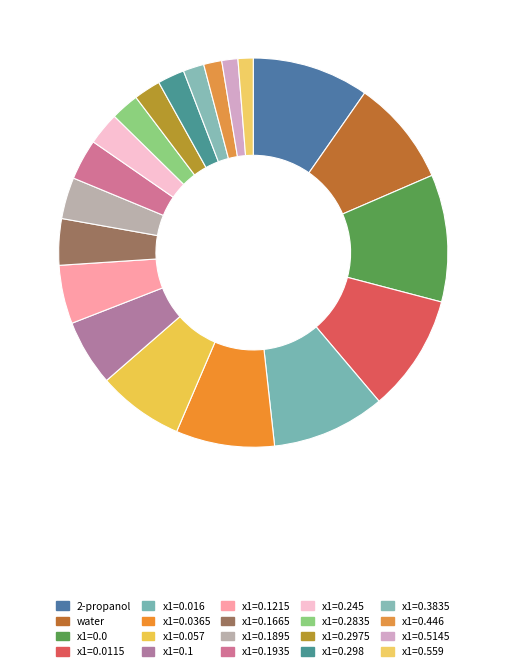

To the nearest percent, what portion does x1=0.5145 represent?

1%